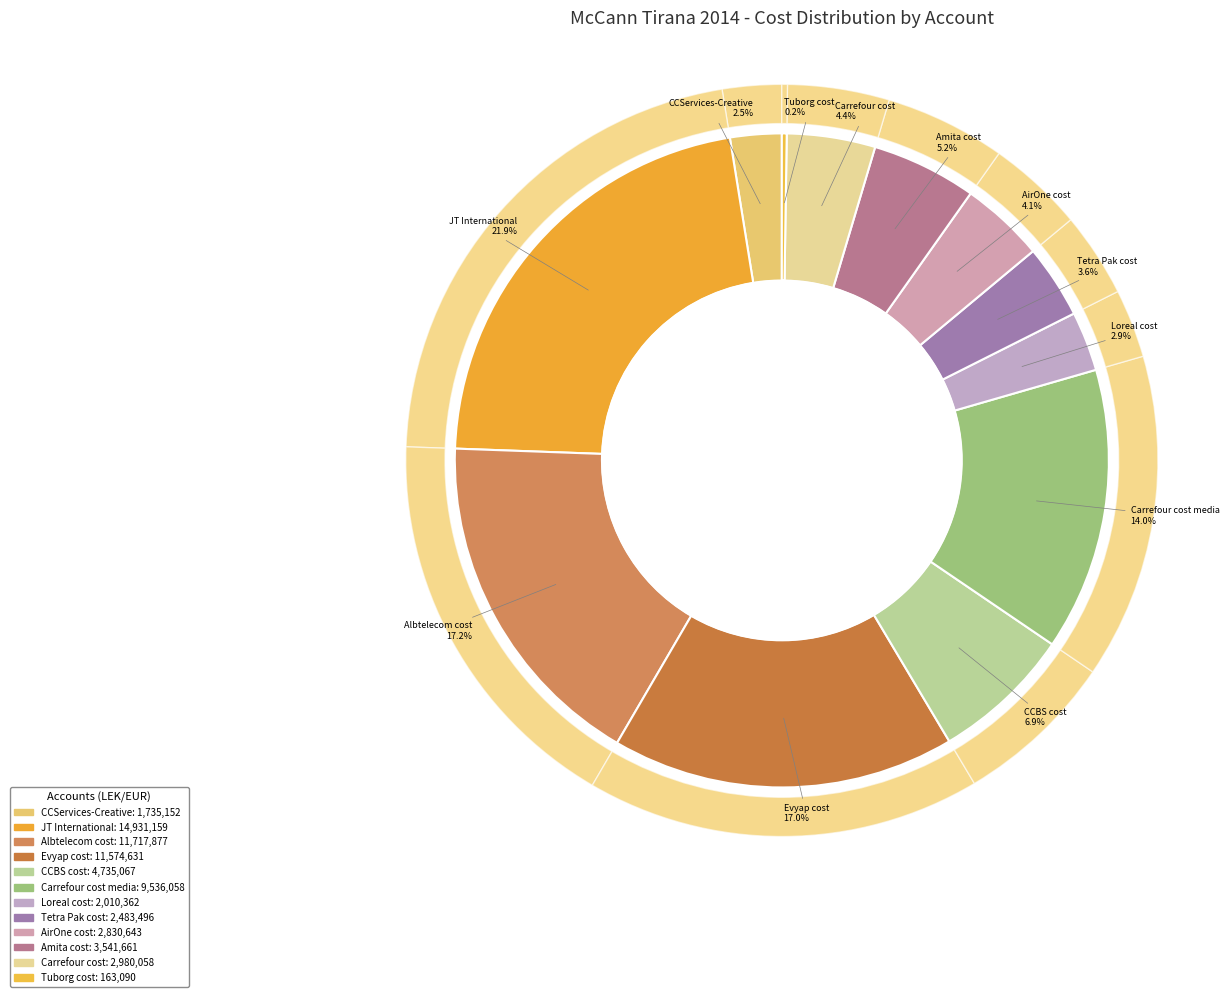

True or false: Amita cost accounts for 17% of the total.

False